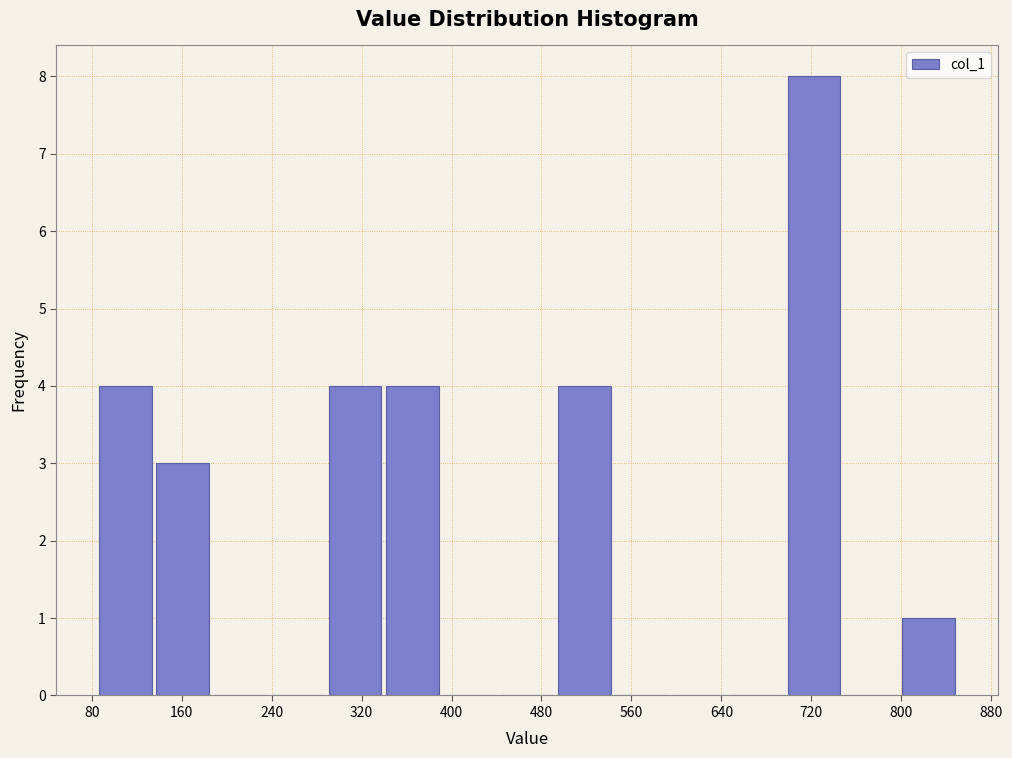

Reading left to right, transcribe this chart: for each bar, give the range it covers on the x-axis and its height. Neither the bar edges nor the heights are printed on the chart, so give them approximately, as read against the axes.

80 to 140: 4
140 to 190: 3
190 to 240: 0
240 to 290: 0
290 to 340: 4
340 to 390: 4
390 to 440: 0
440 to 490: 0
490 to 540: 4
540 to 590: 0
590 to 650: 0
650 to 700: 0
700 to 750: 8
750 to 800: 0
800 to 850: 1